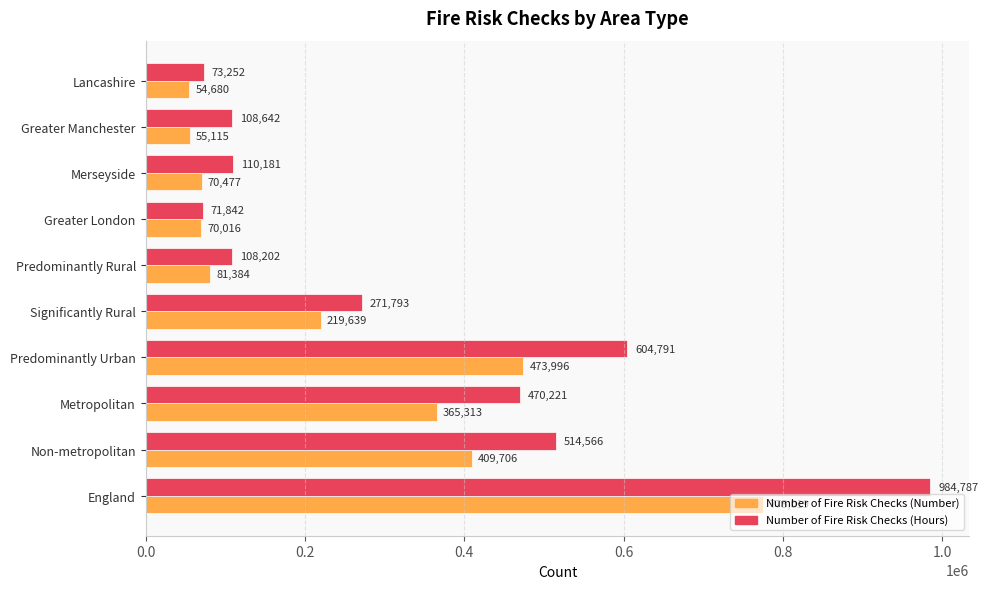

How many values in the Number of Fire Risk Checks (Hours) series are below 271793?

5